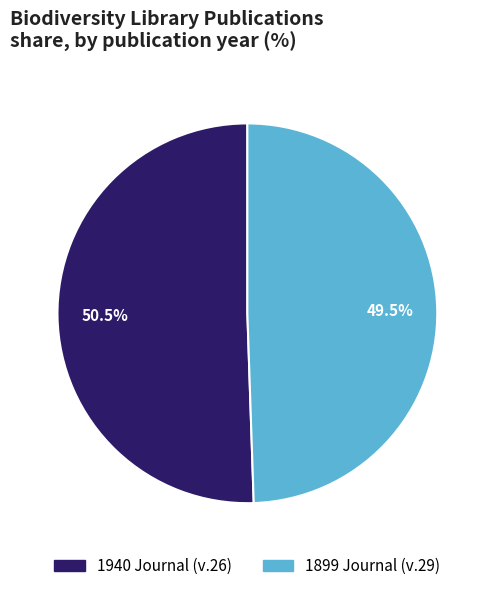

Does any single category account for the majority?

Yes